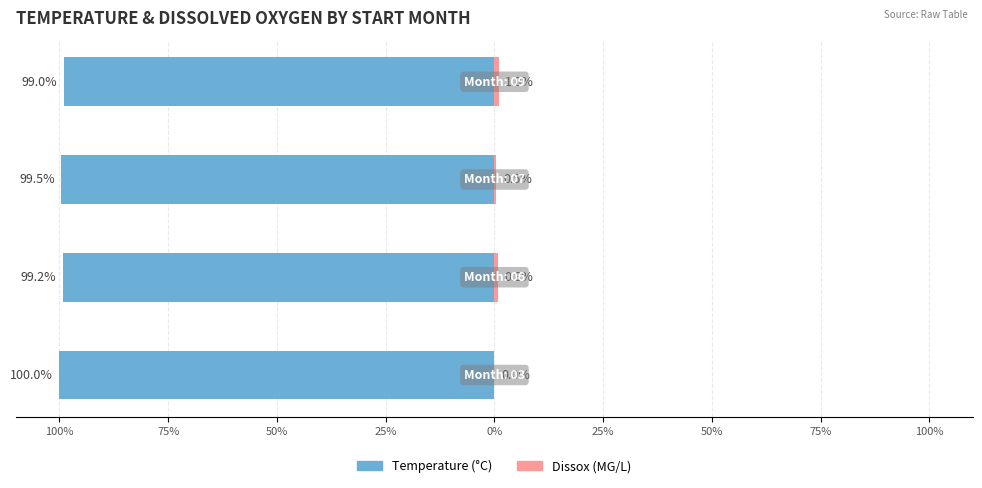

What is the smallest value displayed?

-100.0